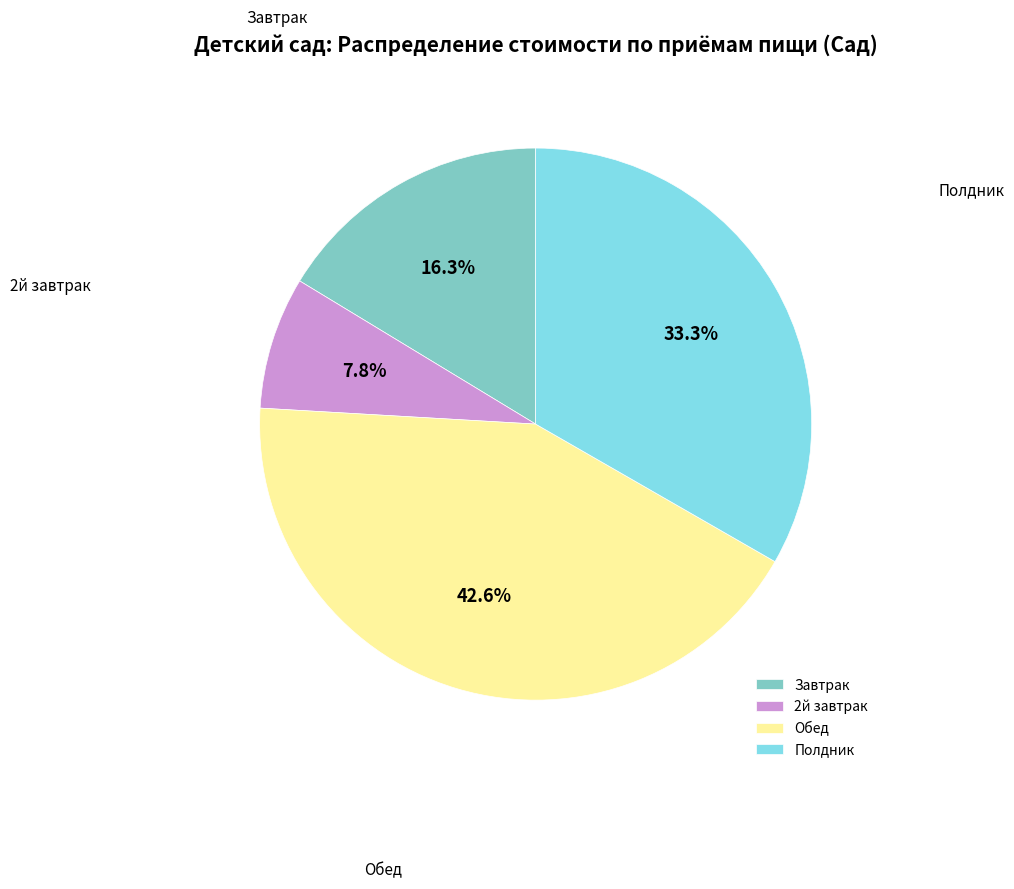

How many segments does this pie chart have?

4